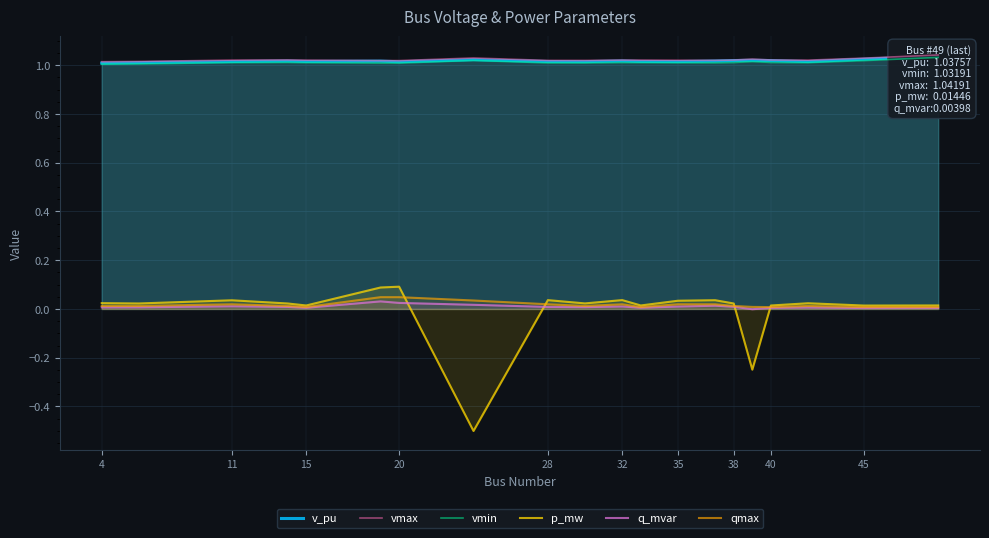

List the series in order of their peak value, highest first.

vmax, v_pu, vmin, p_mw, qmax, q_mvar